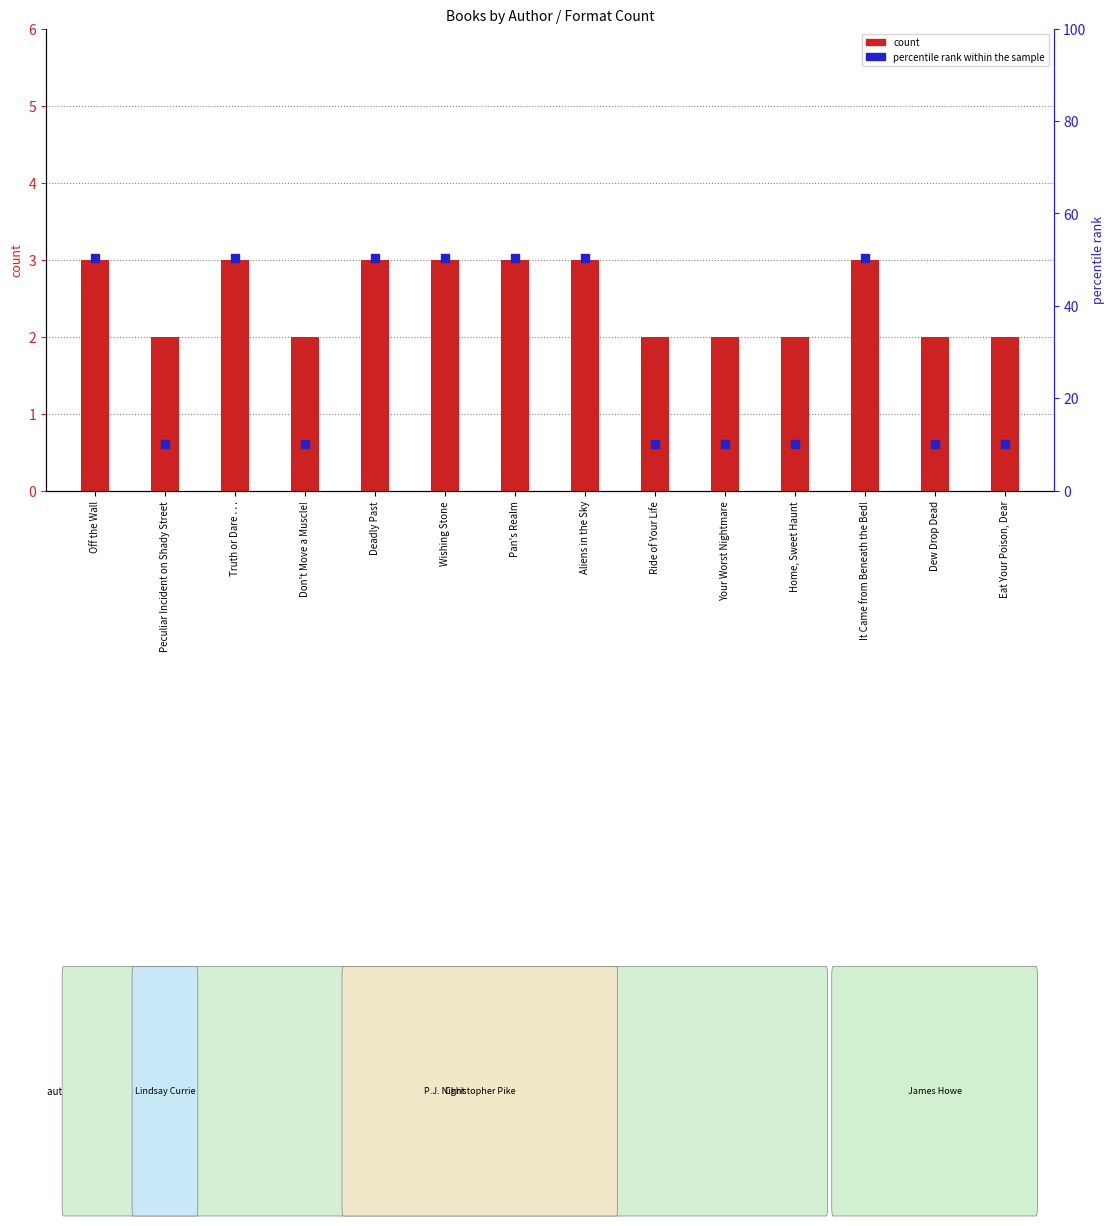

At which category is the sum across all series the highest?

Off the Wall